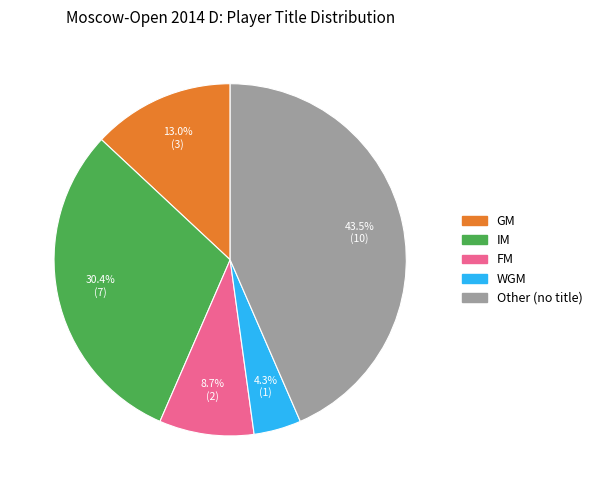

Count the number of slices in the pie.

5